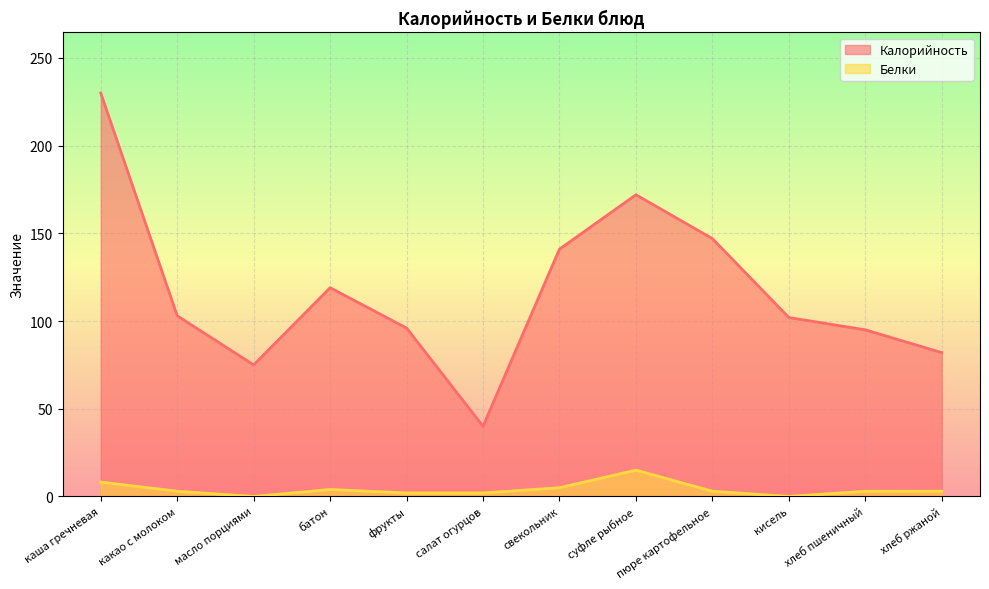

Which label corresponds to the largest value in the chart?

каша гречневая